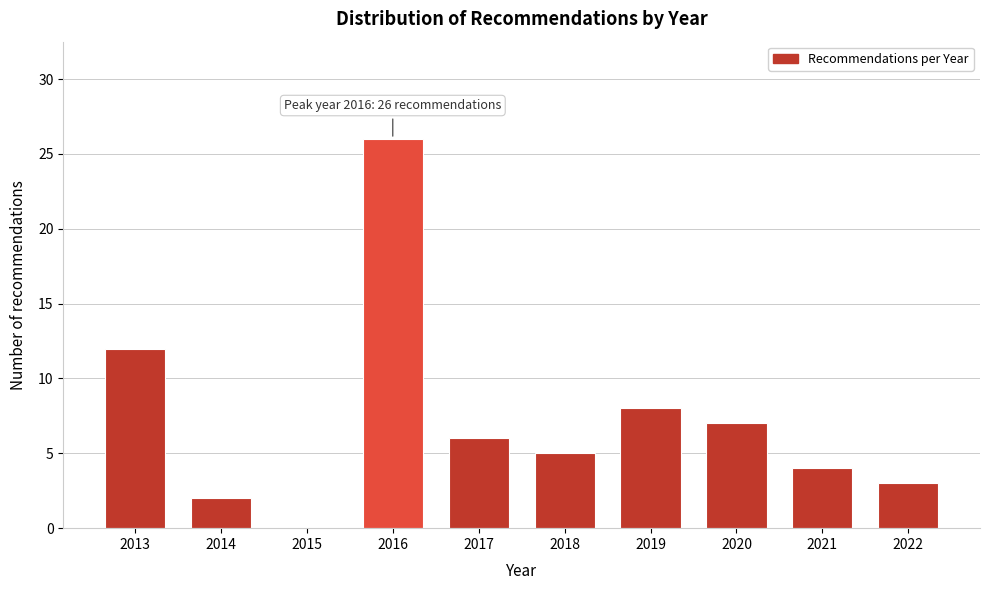

Reading left to right, list all the values displayed in this chart.

2013=12	2014=2	2015=0	2016=26	2017=6	2018=5	2019=8	2020=7	2021=4	2022=3